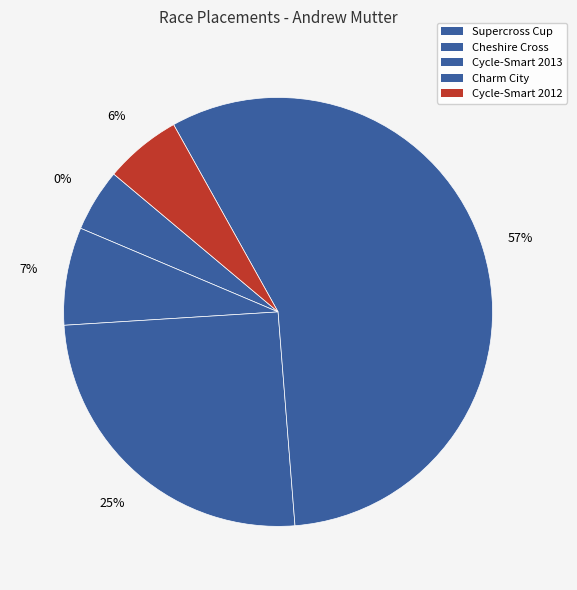

What percentage do Supercross Cup UCI Weekend Day 1 and Cycle-Smart International Day 1 (2013) together represent?

30.0%